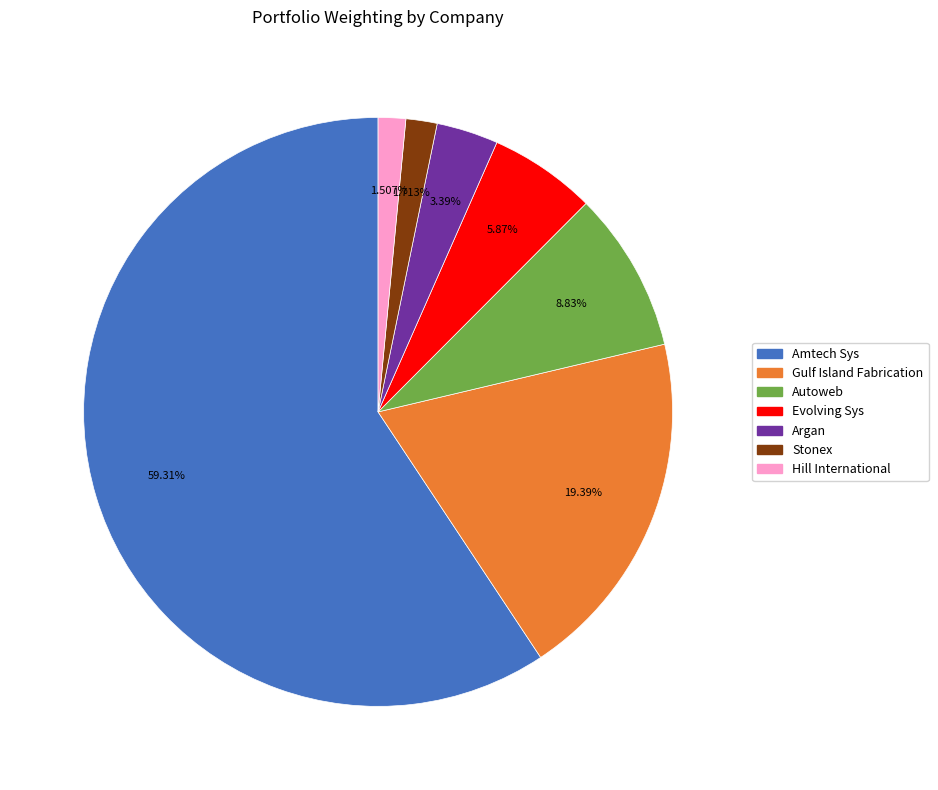

Is there any slice that represents more than half of the pie?

Yes